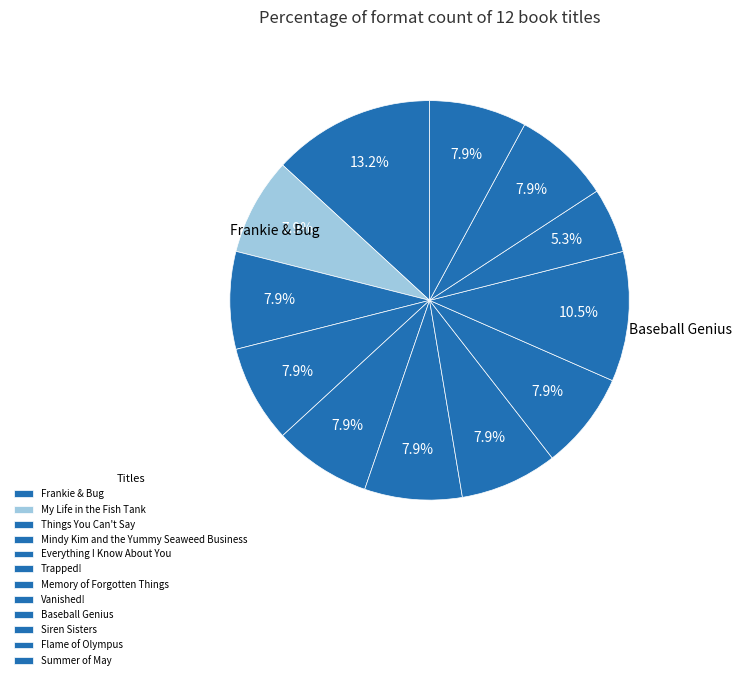

Does My Life in the Fish Tank account for over 50% of the chart?

No